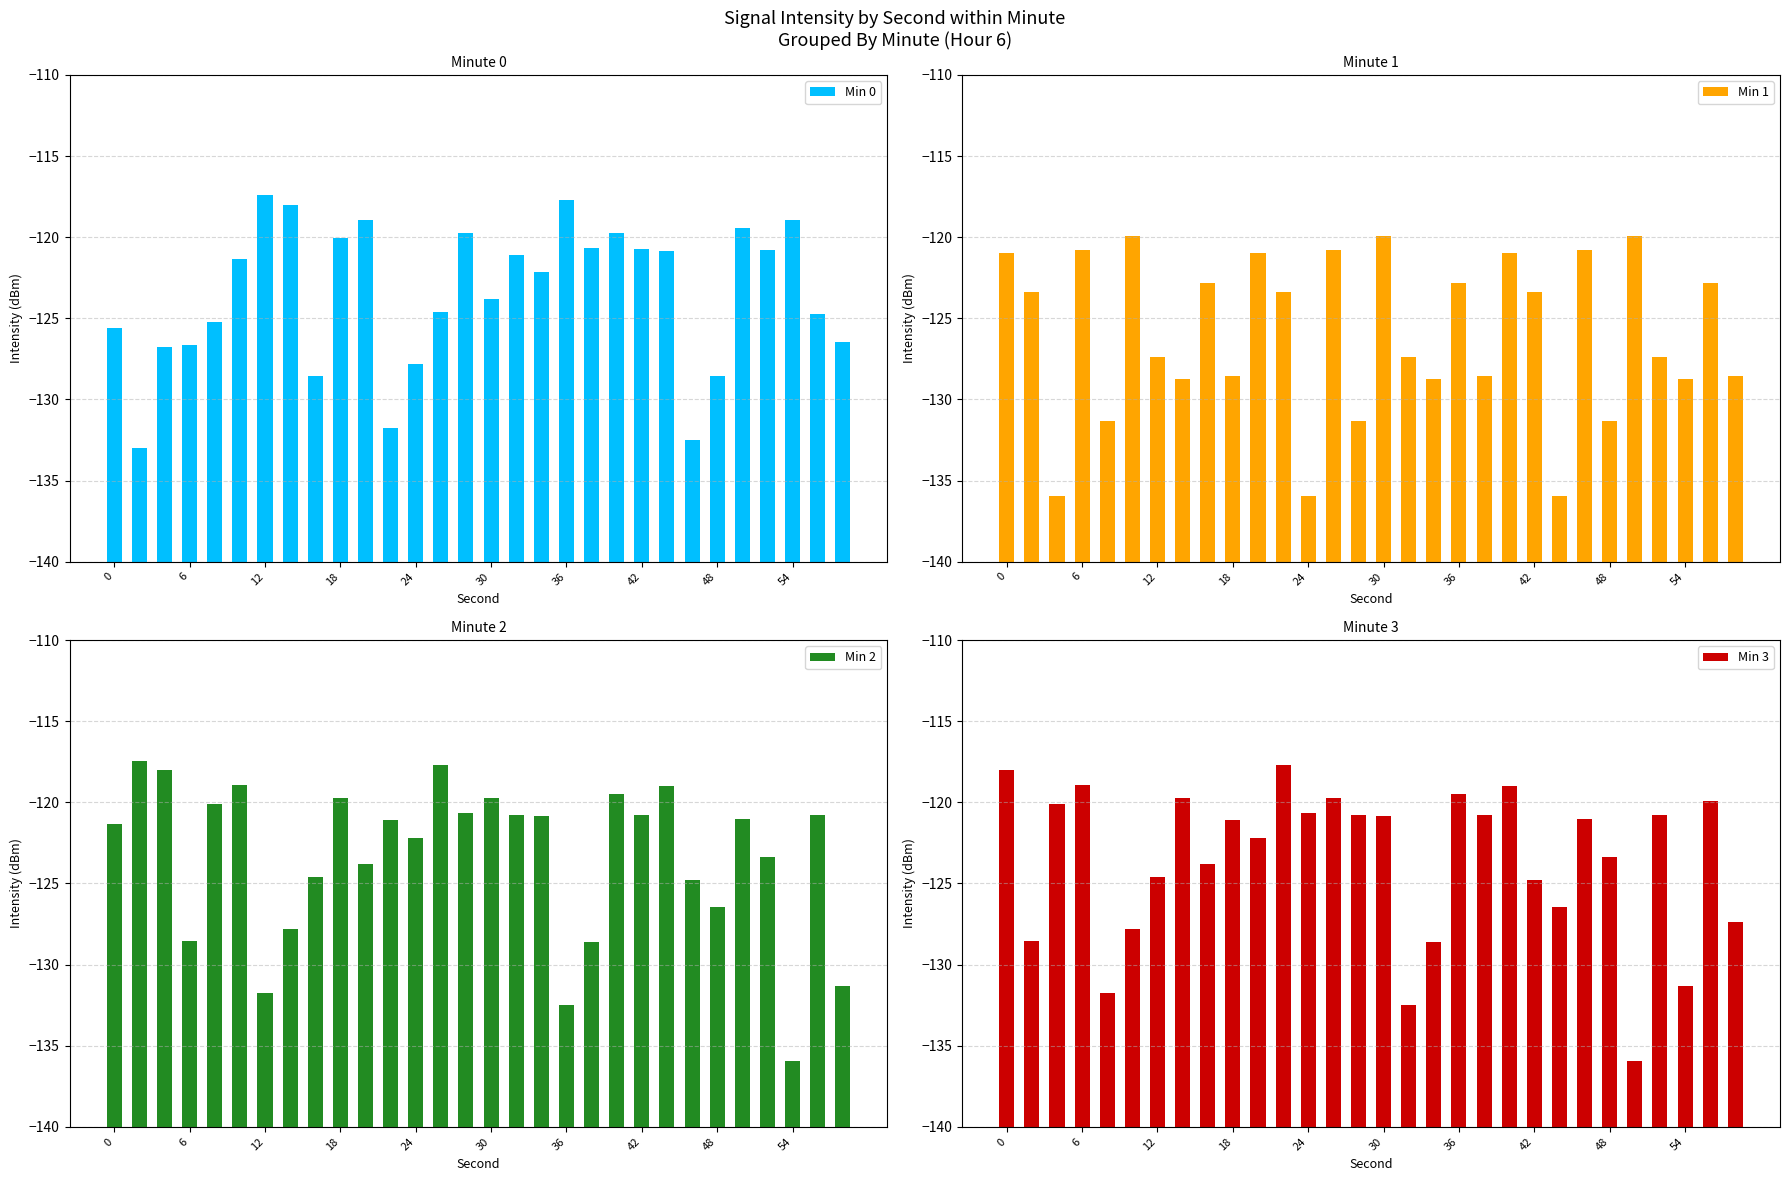

What are all the series names shown in the legend?

Min 0, Min 1, Min 2, Min 3